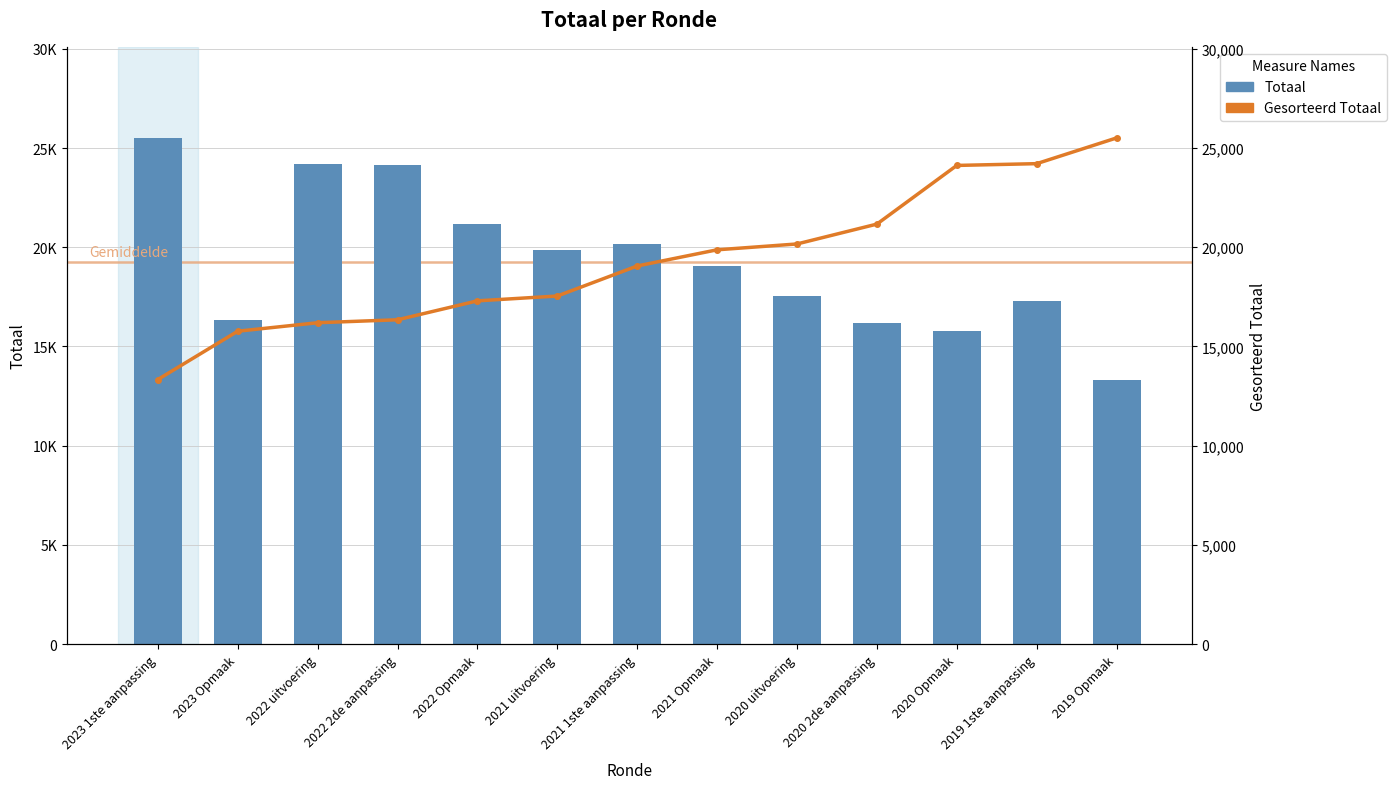

What is the sum of the Gesorteerd Totaal values at 2022 Opmaak and 2019 1ste aanpassing?

41511